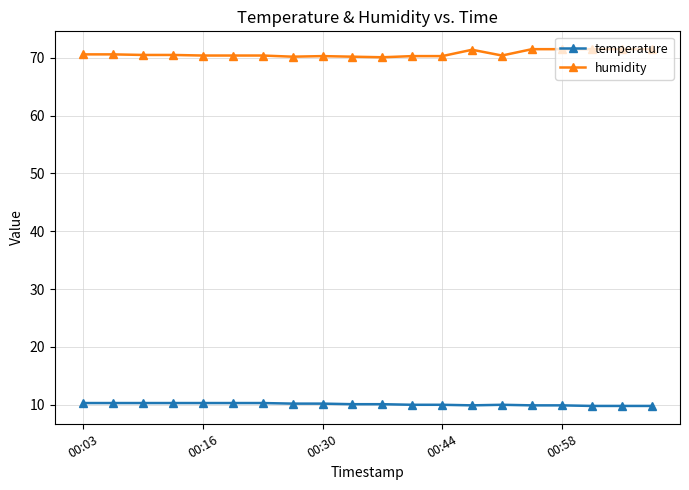

Does the chart display data point markers on the line(s)?

Yes